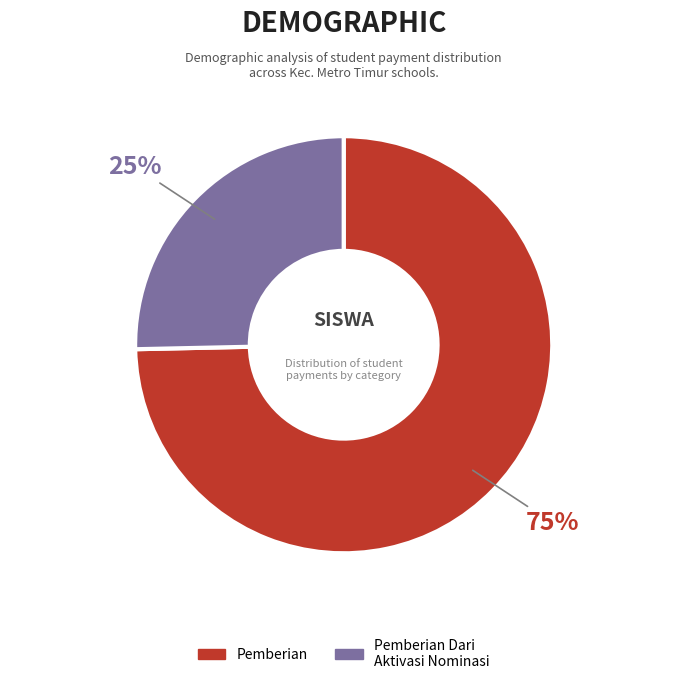

Is there a majority slice in this chart?

Yes